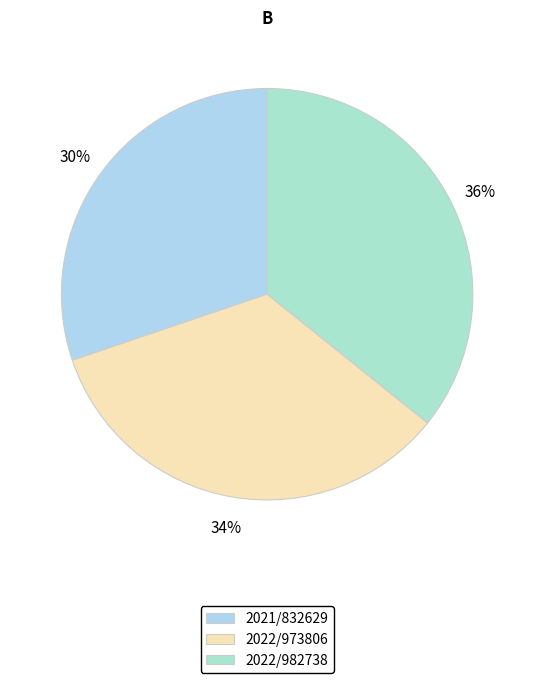

True or false: 2022/982738 accounts for 36% of the total.

True